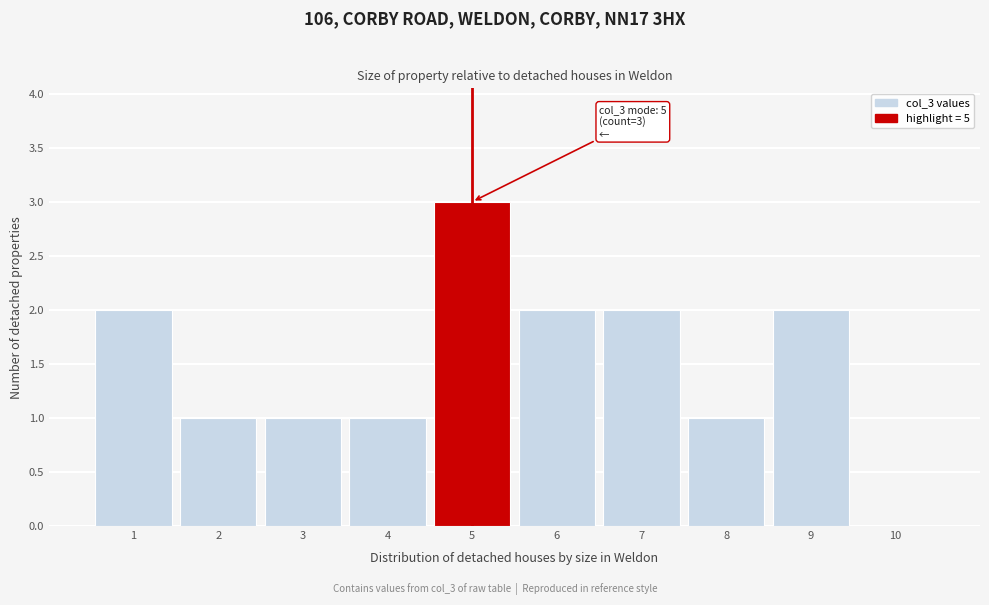

Over which range of the x-axis is the bar tallest?

4.5 to 5.5